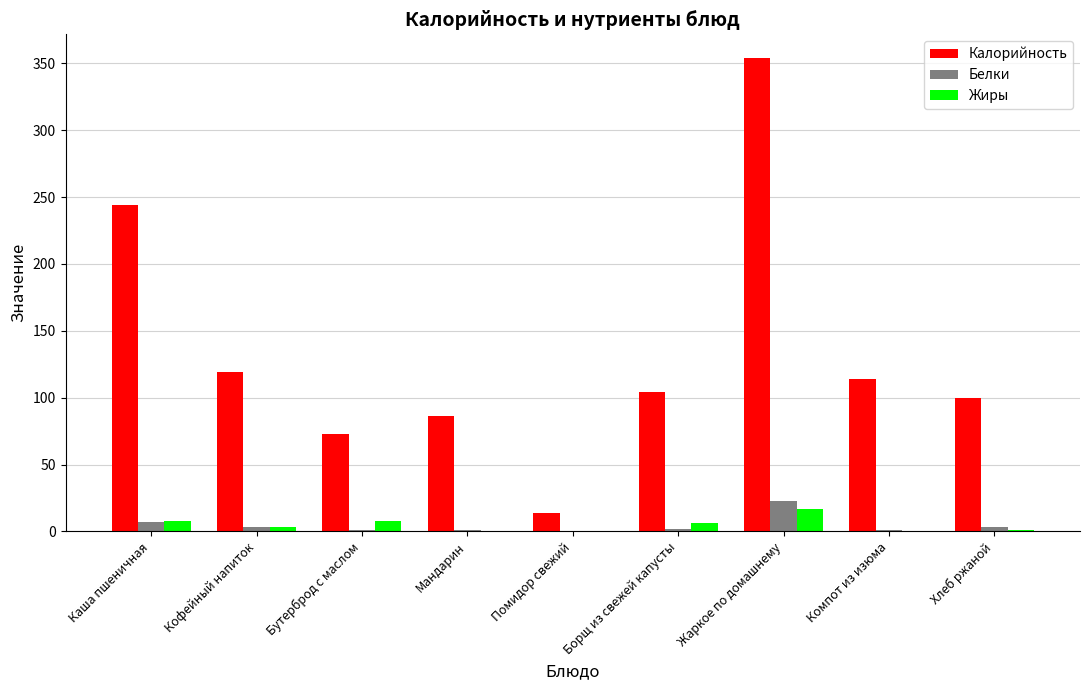

How many distinct data groups are displayed?

3